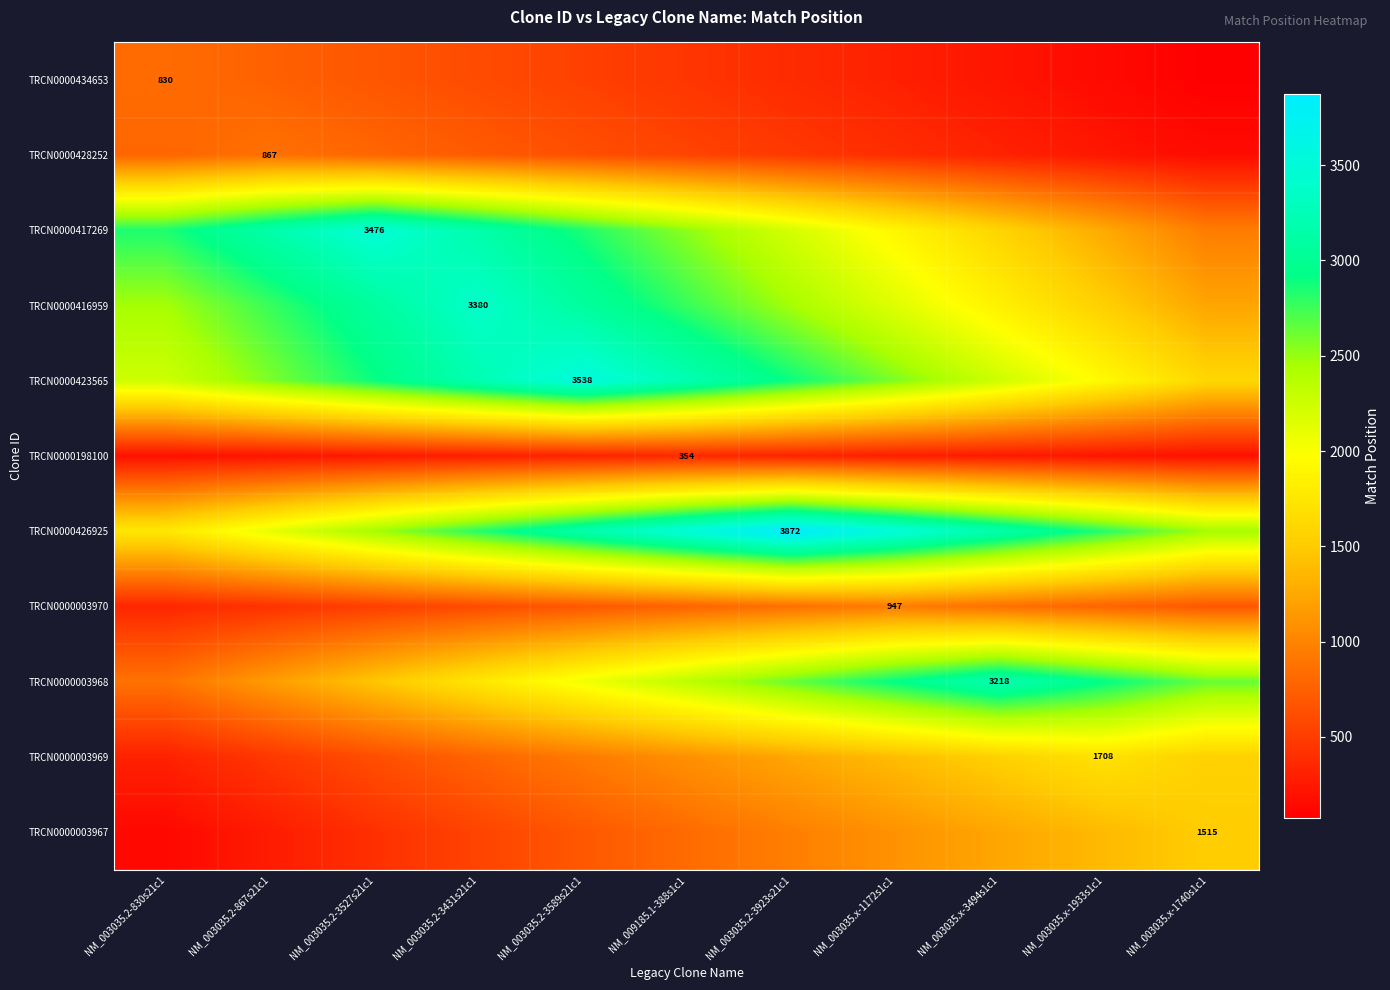

Which series has the largest range (max minus min)?

TRCN0000417269